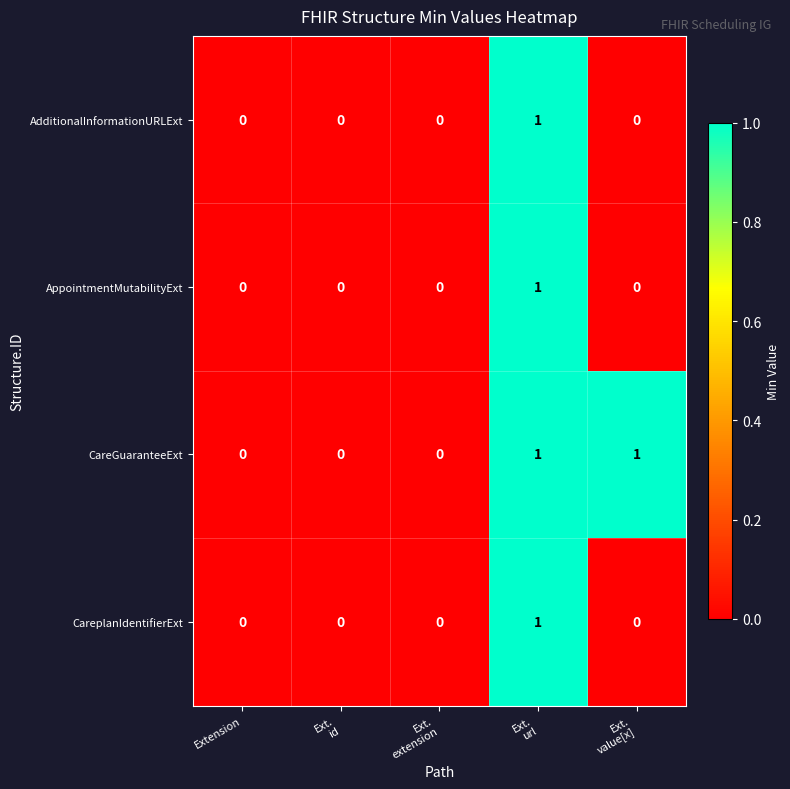

Reading left to right, transcribe all the data shown in this chart.

AdditionalInformationURLExt: 0	0	0	1	0
AppointmentMutabilityExt: 0	0	0	1	0
CareGuaranteeExt: 0	0	0	1	1
CareplanIdentifierExt: 0	0	0	1	0